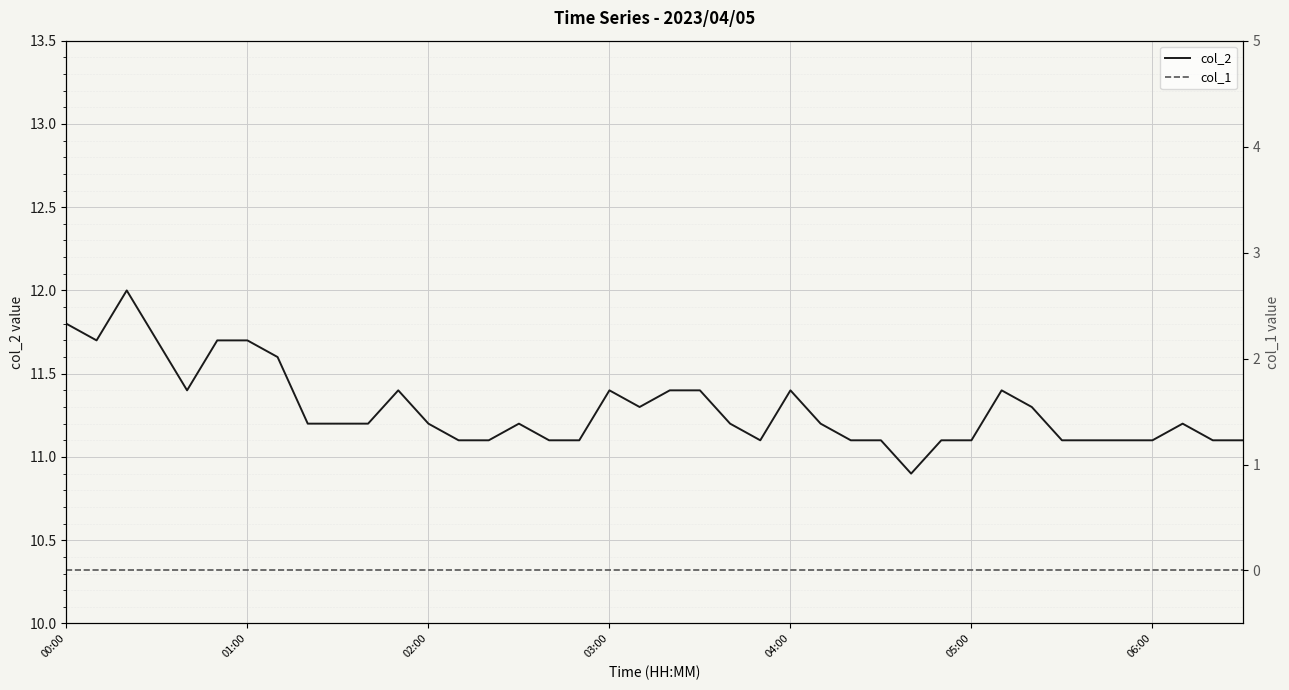

What is the minimum value for col_2?

10.9